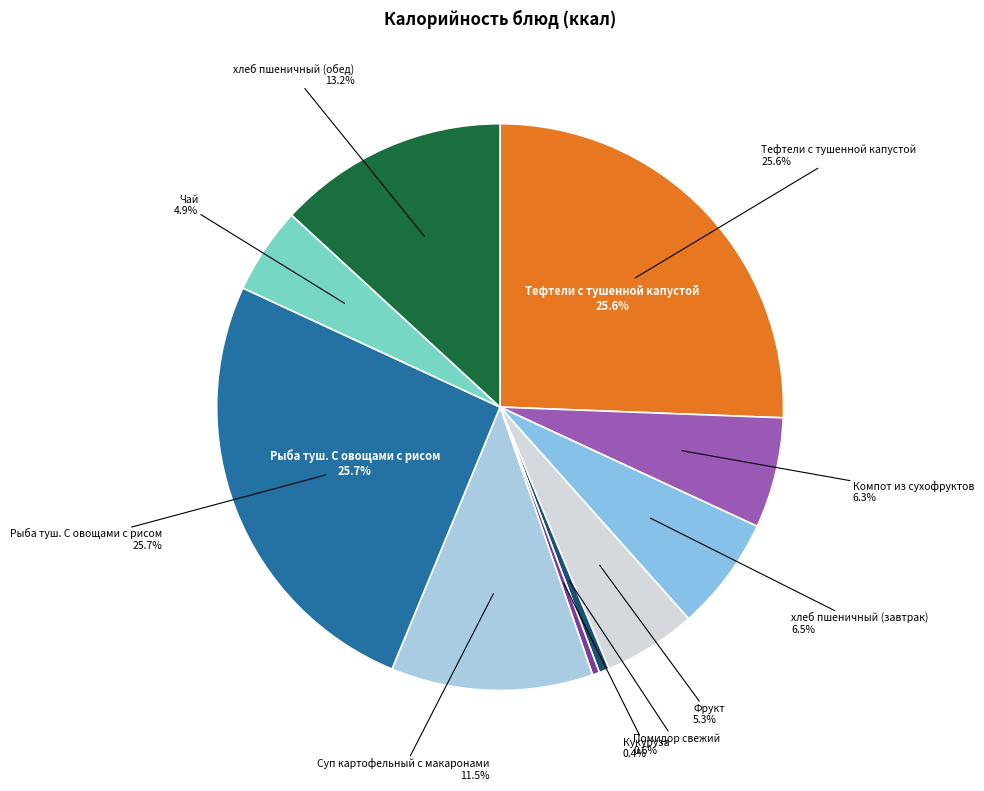

To the nearest percent, what is the difference between the Кукуруза and Рыба туш. С овощами с рисом slice percentages?

25%